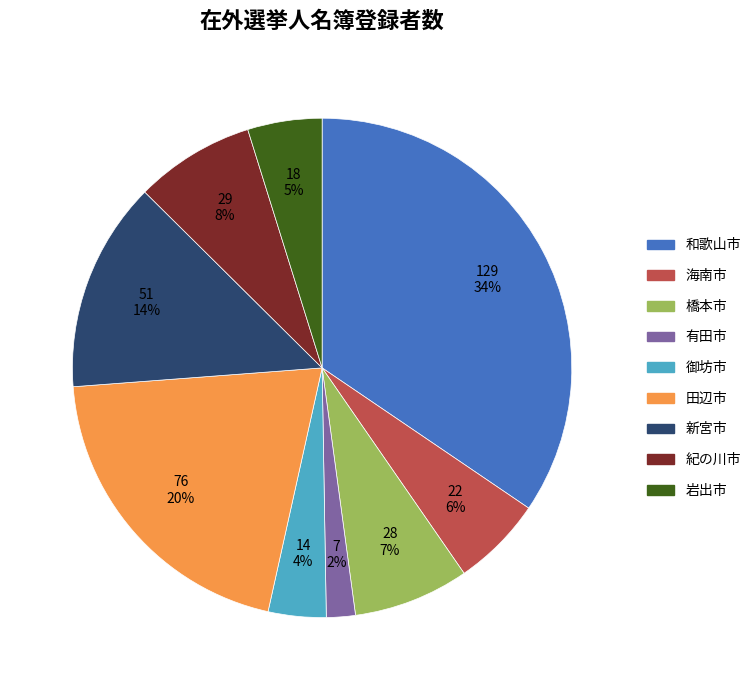

Is it true that 新宮市 is 19% of the pie?

False